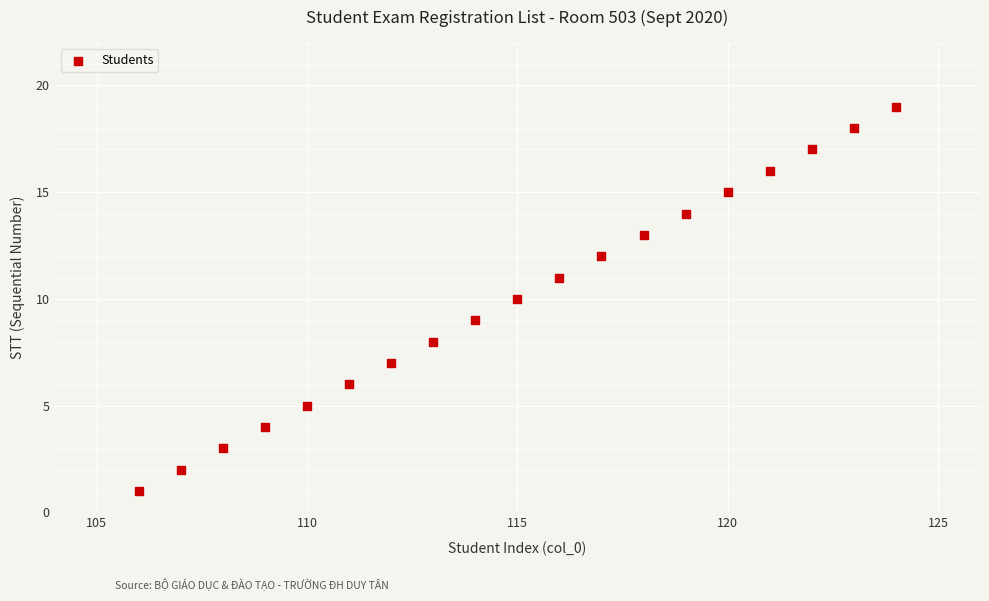

What is the range of Y values (max minus min)?

18